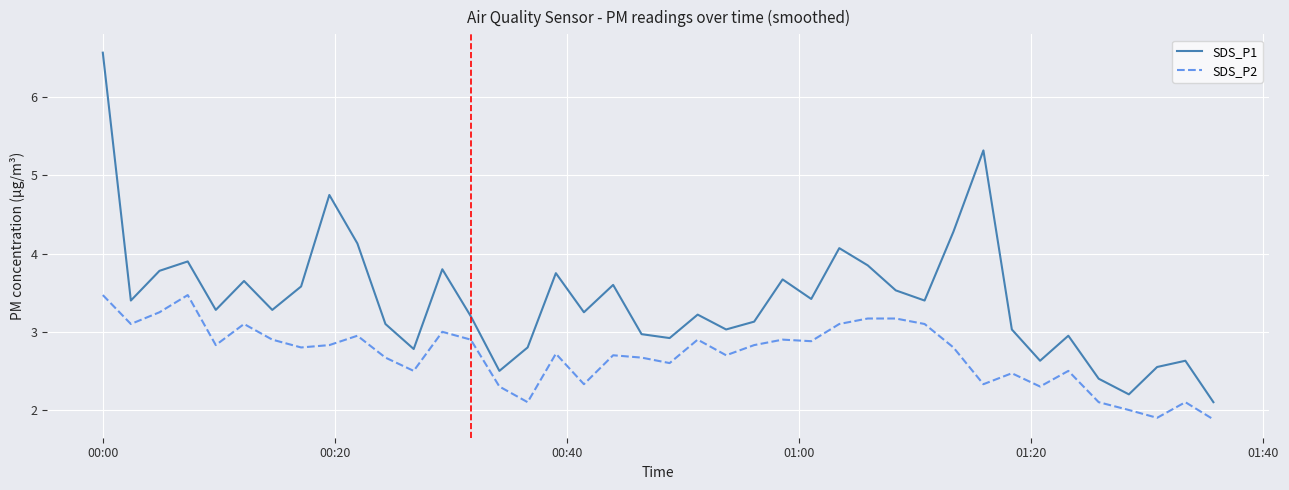

What is the maximum value for SDS_P2?

3.5